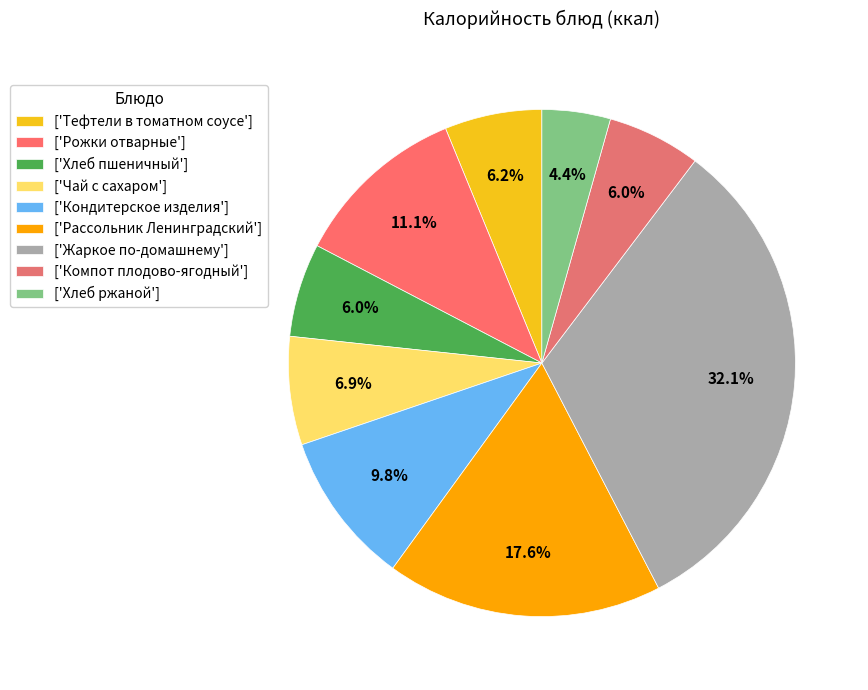

Count the number of slices in the pie.

9